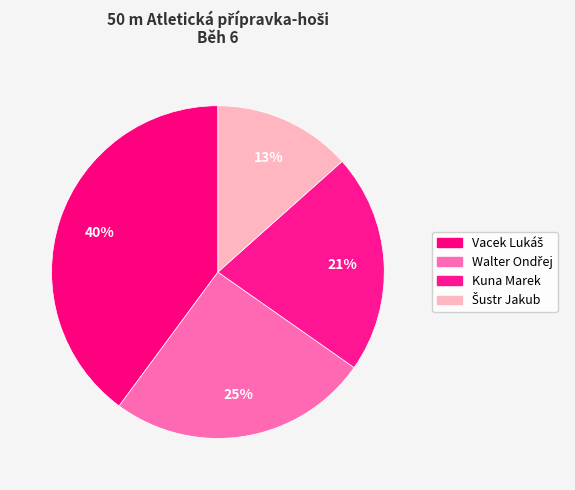

How many segments does this pie chart have?

4